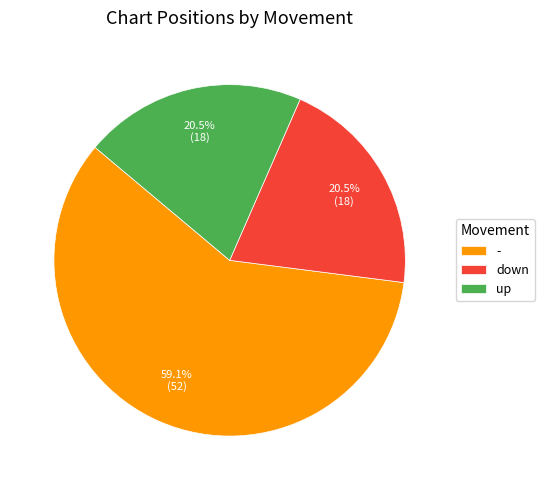

How many slices are in this pie chart?

3